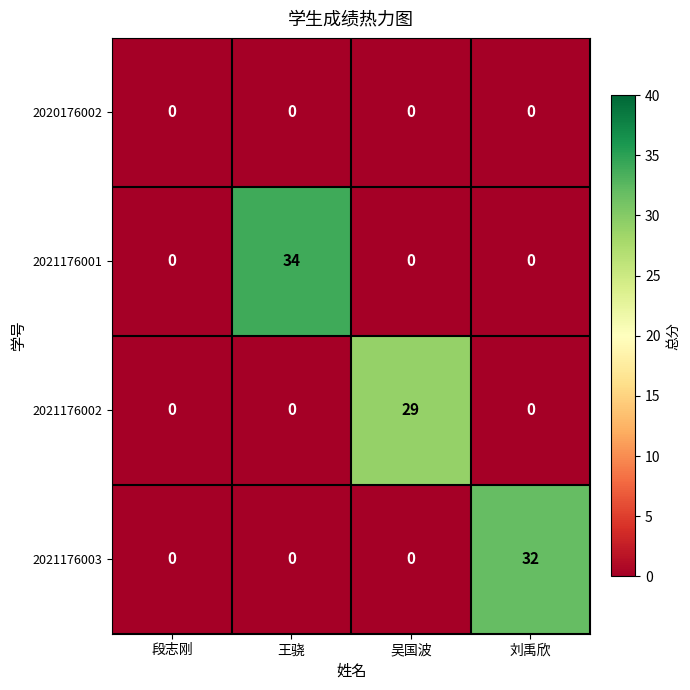

The 2021176001 series shows 0 at 段志刚. True or false?

True